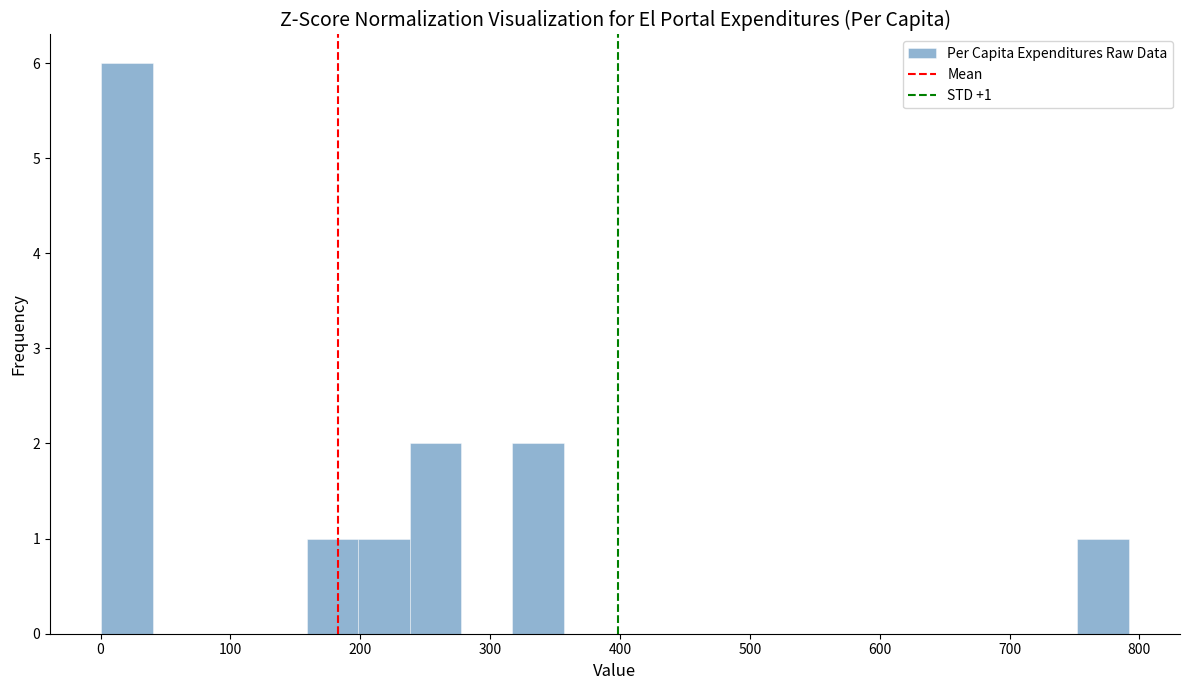

Around what value on the x-axis is the tallest bar? Give the approximate position of its centre, as read against the axis.

20